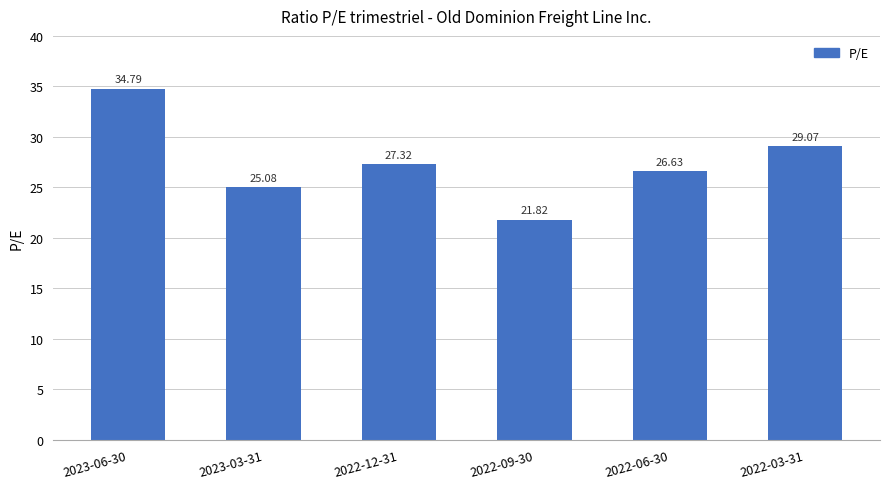

How many bars are there in total?

6